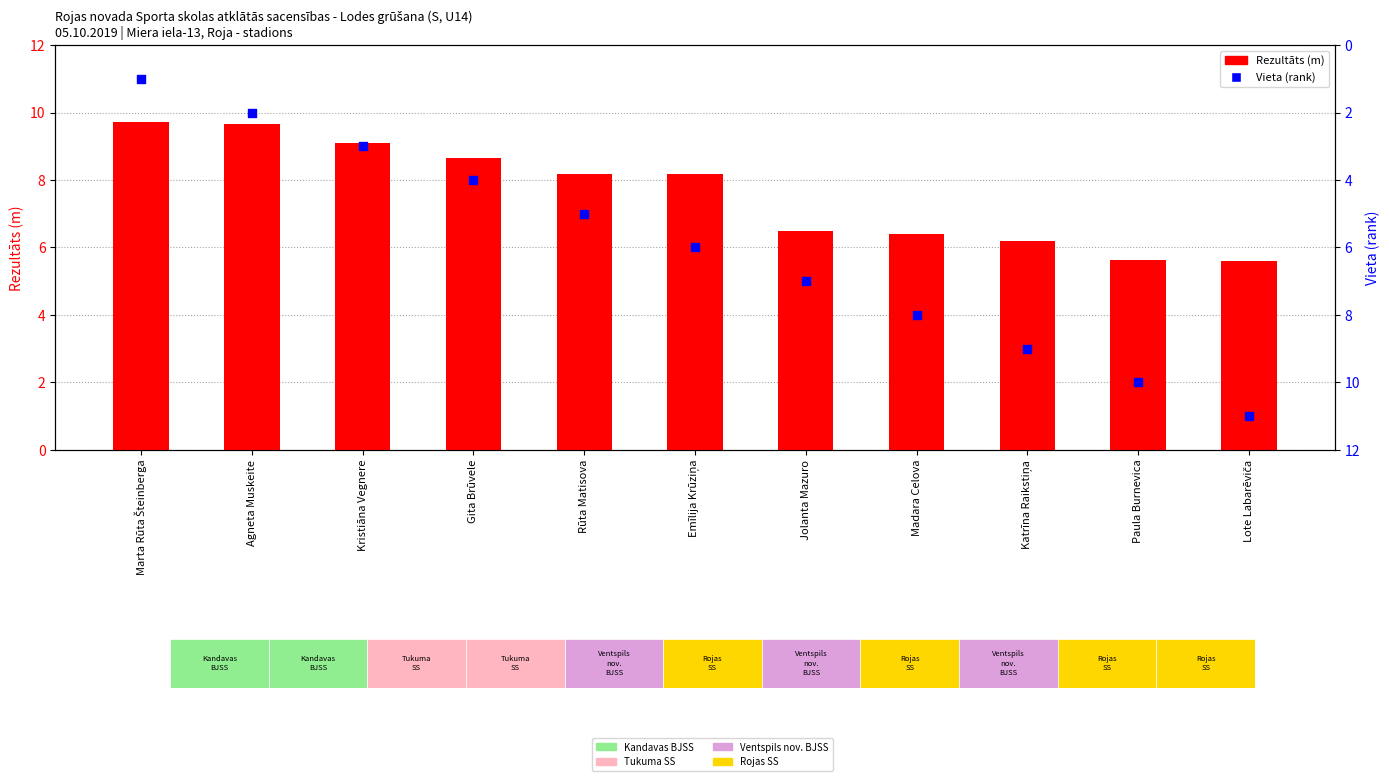

At how many categories does at least one series exceed 1?

11